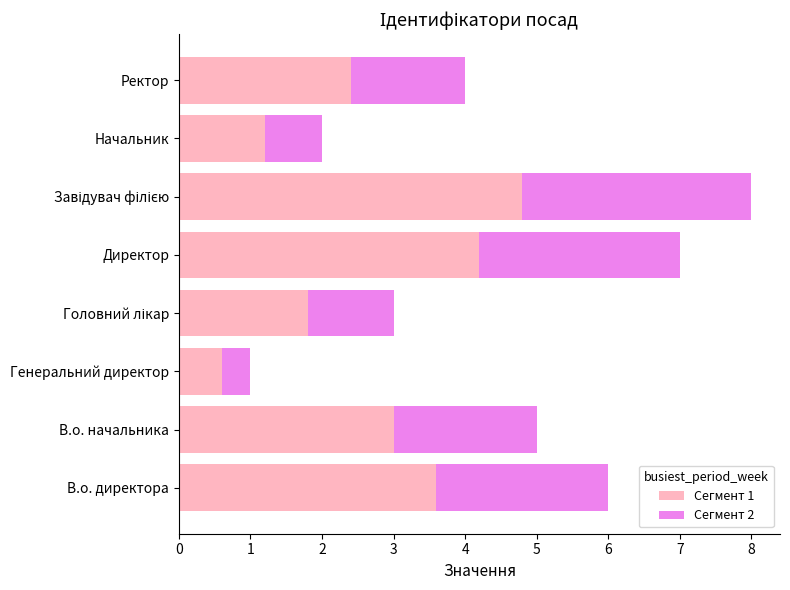

Which category has the lowest value in the Сегмент 1 series?

Генеральний директор